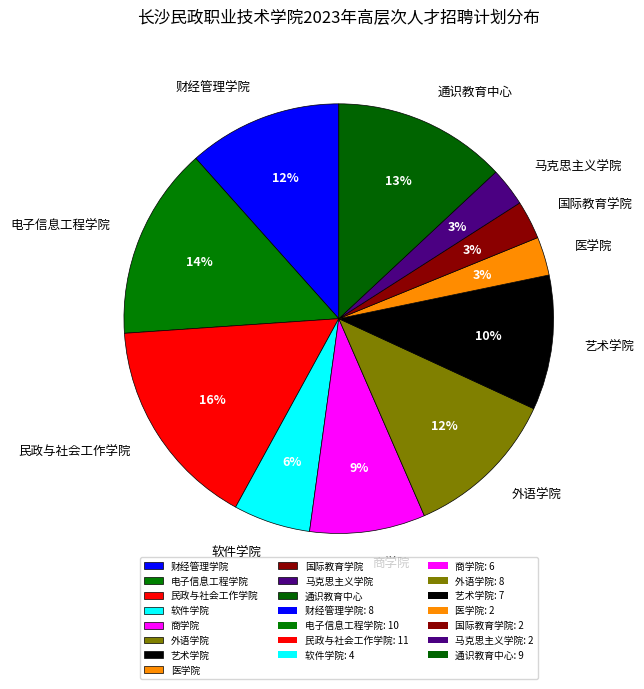

To the nearest percent, what portion does 通识教育中心 represent?

13%